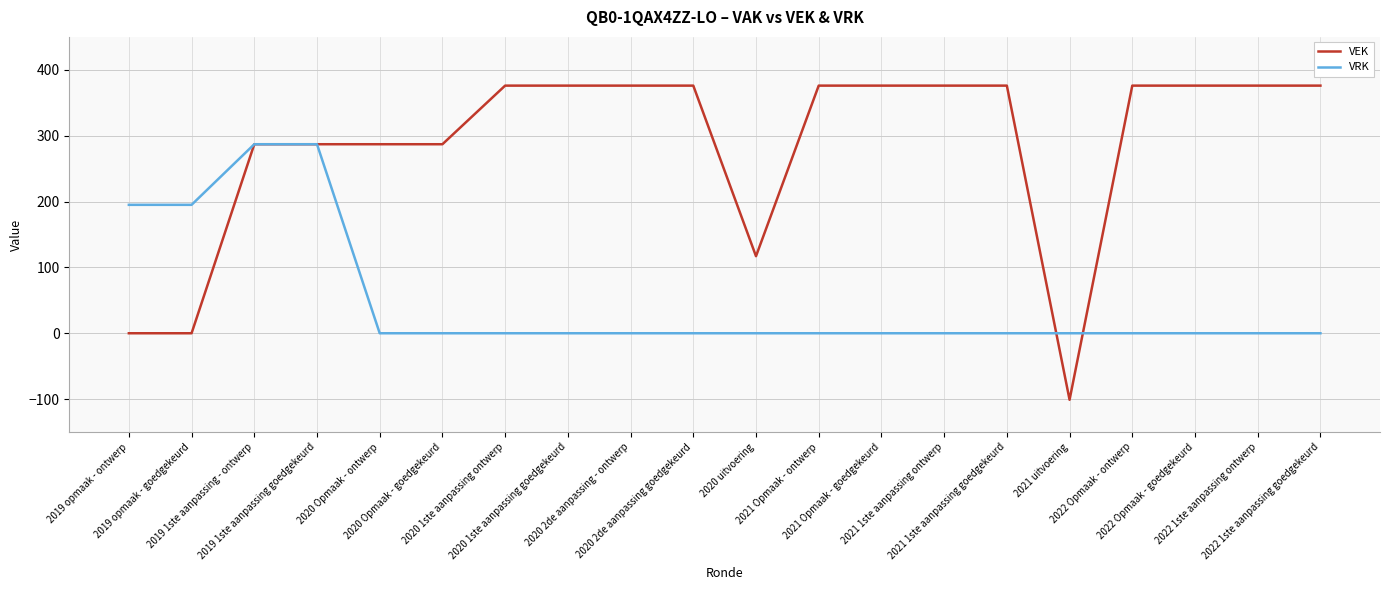

What is the greatest value displayed?

376